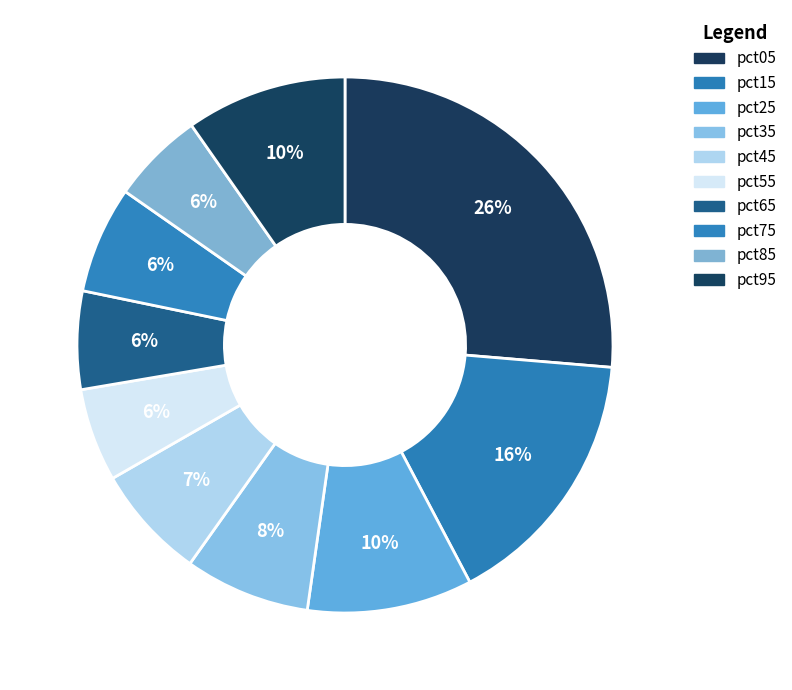

To the nearest percent, what is the average slice percentage?

10%